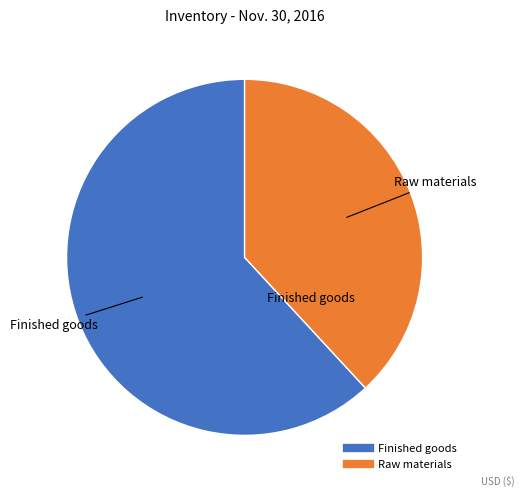

How many segments does this pie chart have?

2